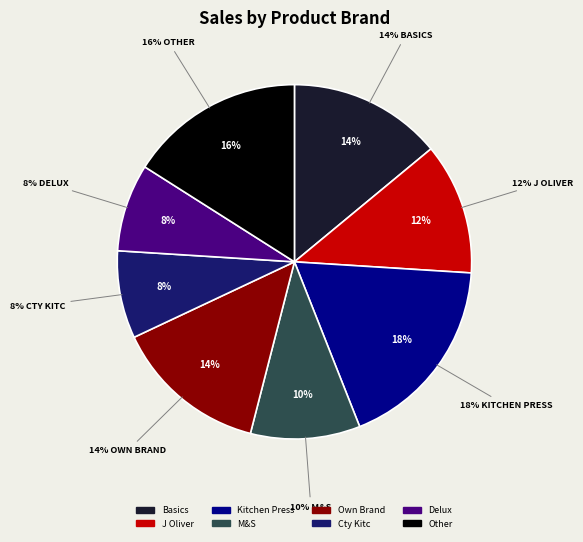

Does Kitchen Press account for over 50% of the chart?

No